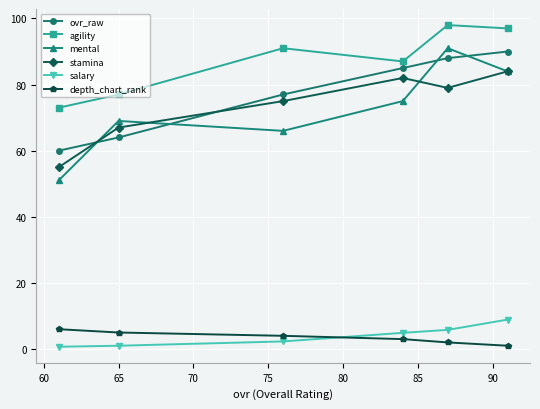

Which series has the largest total across all categories?

agility